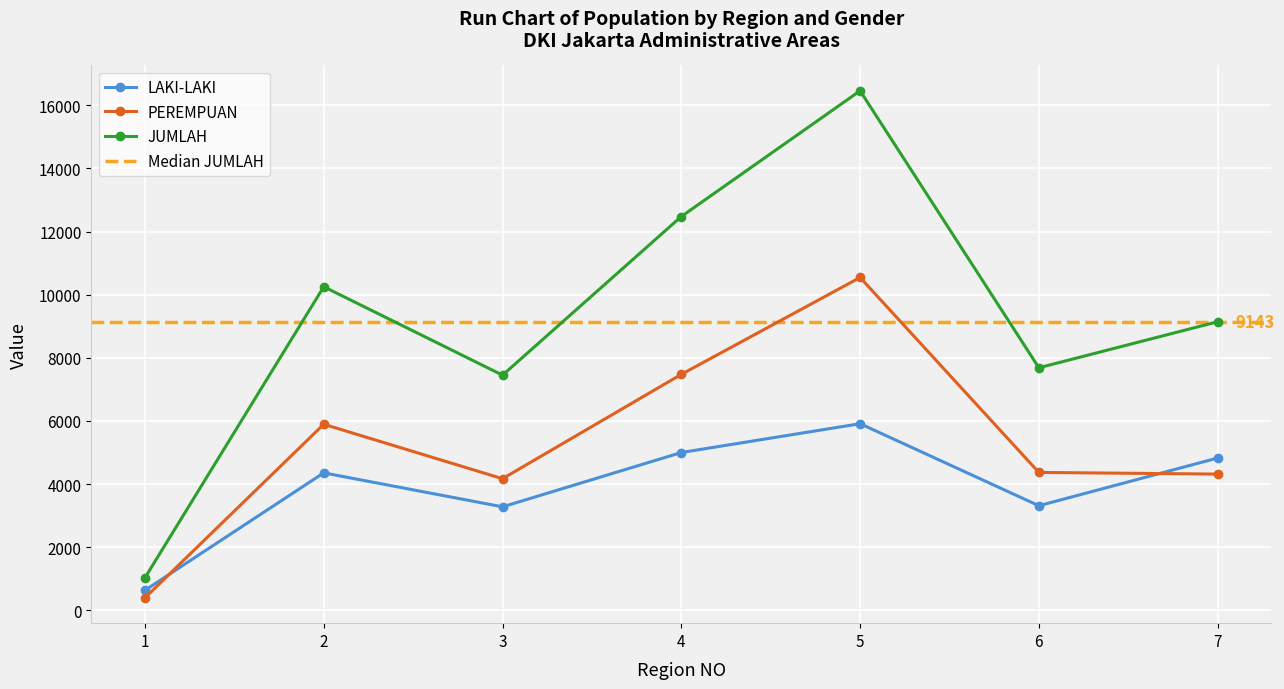

Rank the series by their average value, from highest to lowest.

JUMLAH, PEREMPUAN, LAKI-LAKI